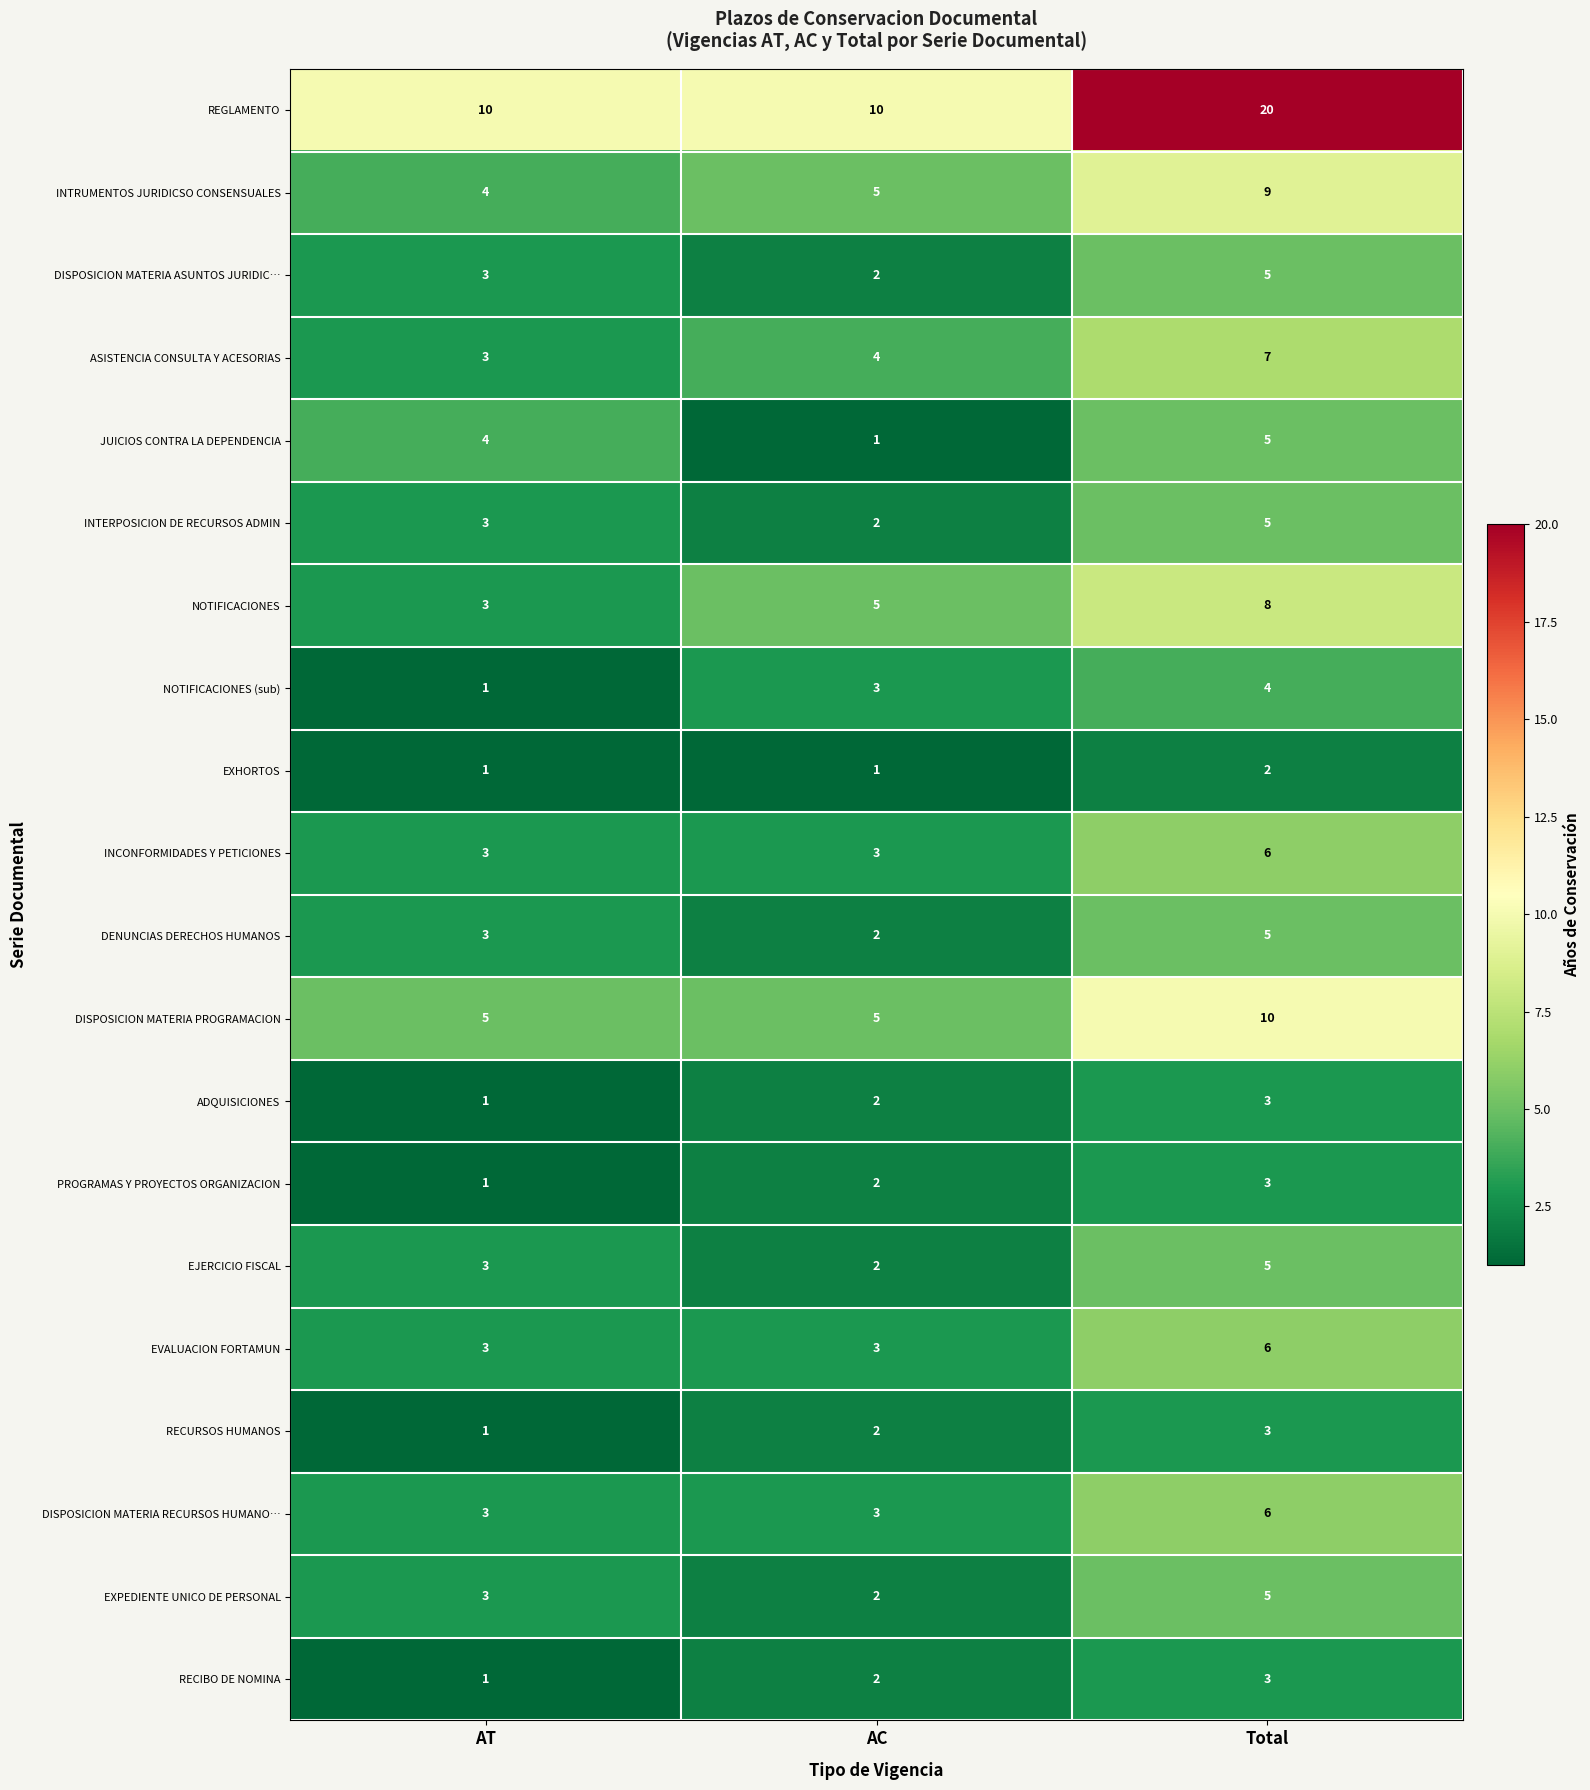

At which label does EVALUACION FORTAMUN reach its peak?

Total